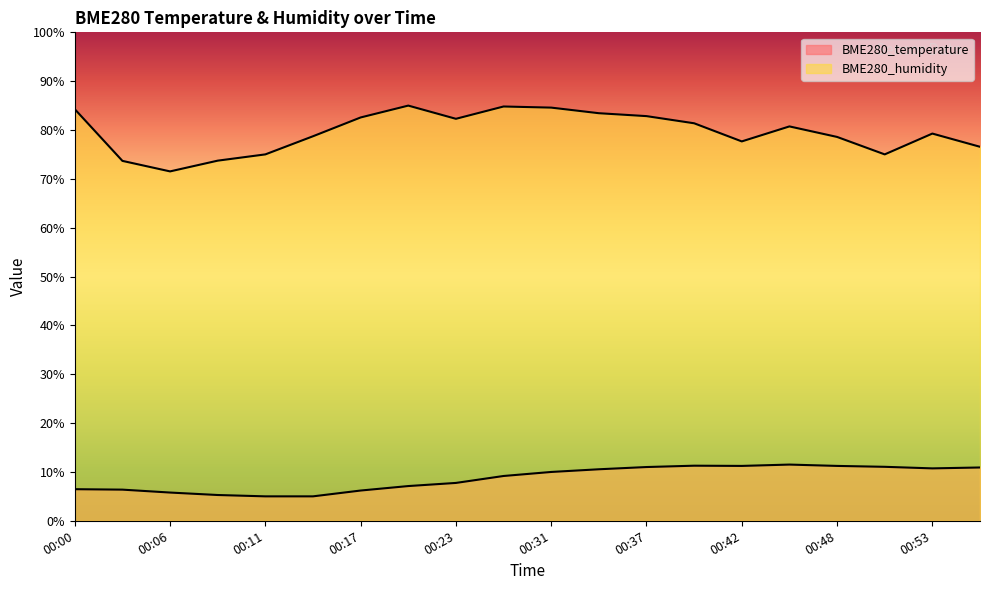

True or false: BME280_temperature has more than 0 interior local peaks.

True